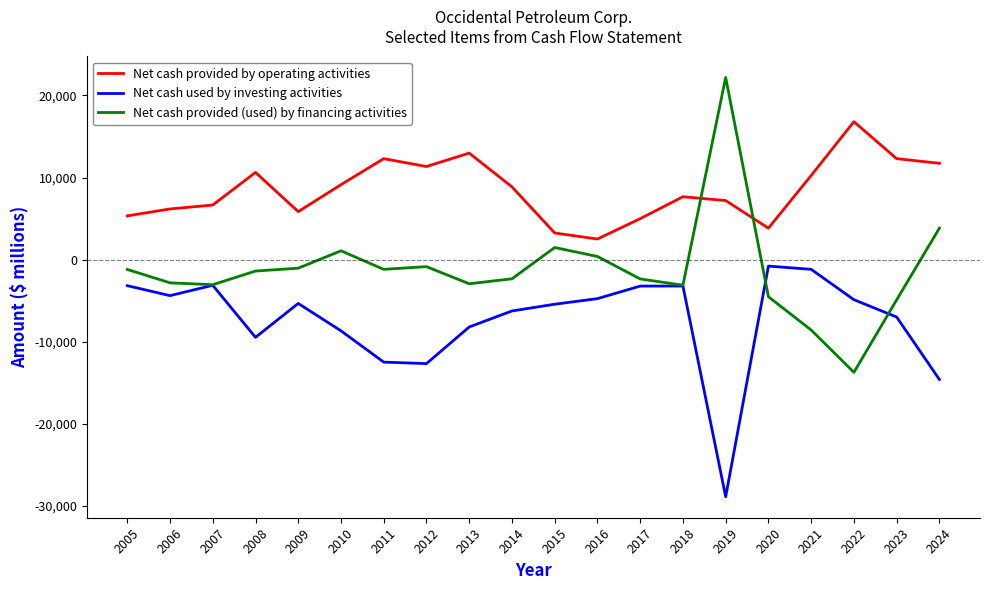

Which series has the widest spread of values?

Net cash provided (used) by financing activities